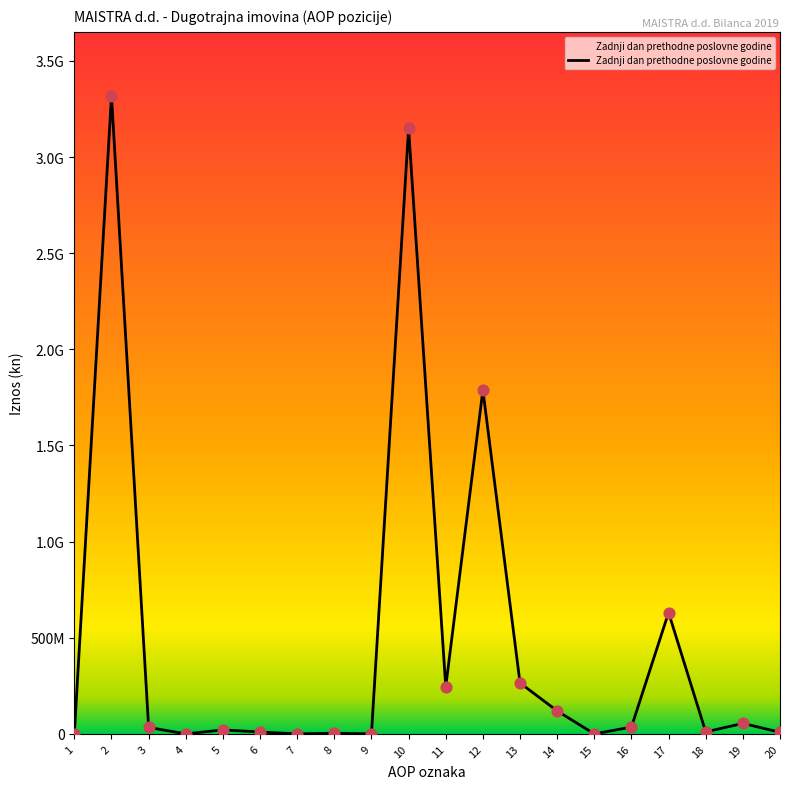

Approximately how many times larger is the value at 11 compared to 17?

0.4